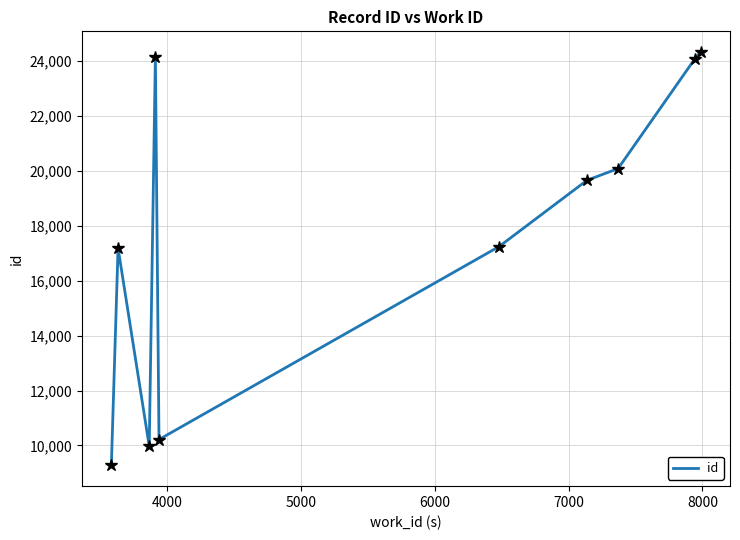

What is the minimum value shown in the chart?

9272